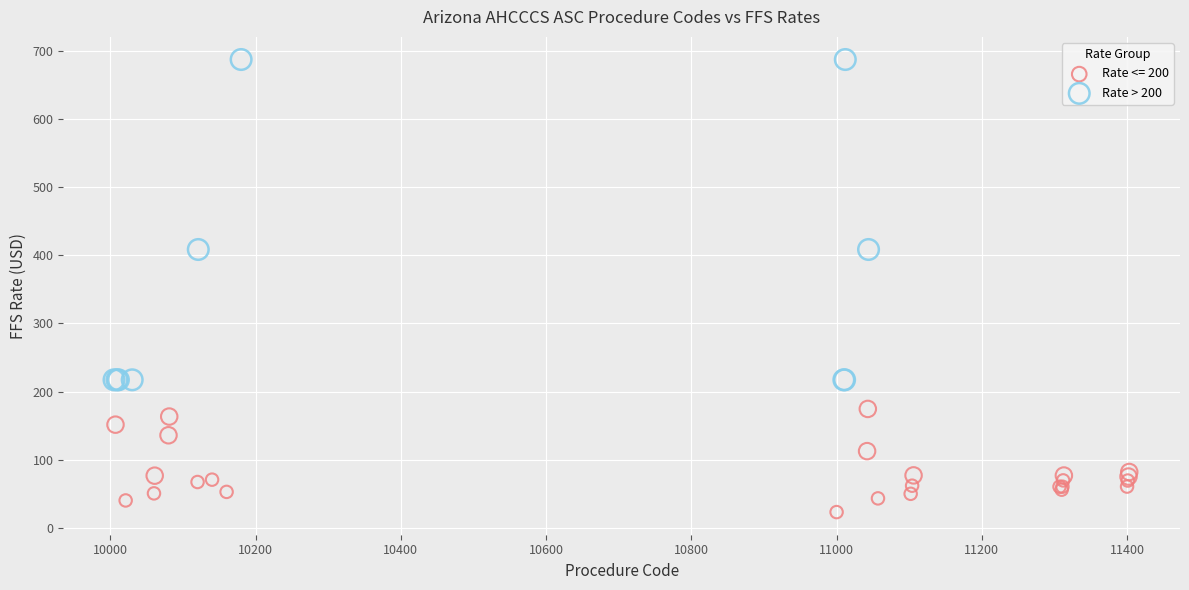

Which series contains the lowest Y value?

Rate <= 200